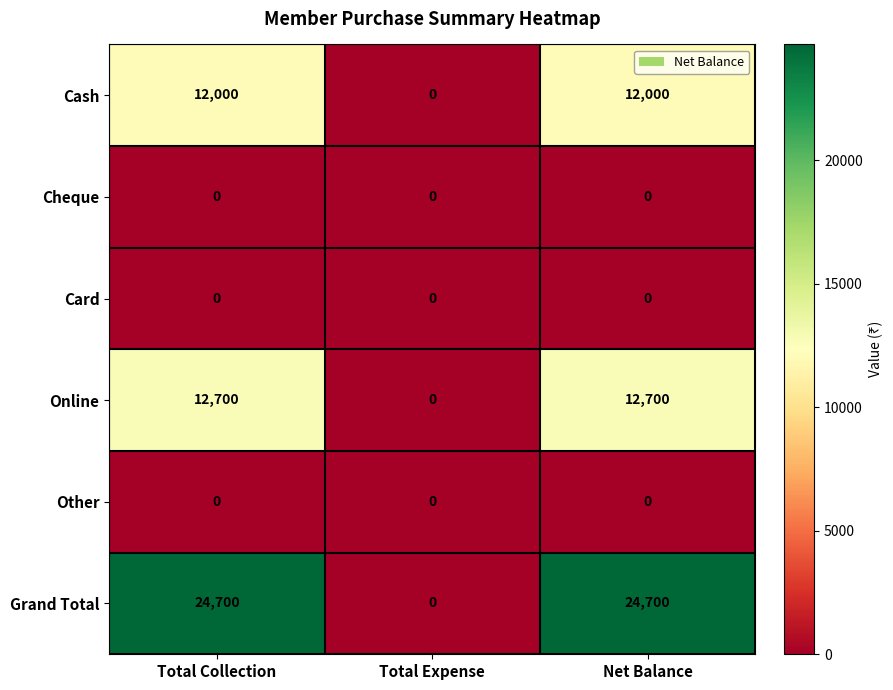

Reading right to left, list all the values displayed in this chart.

Cash: 12000	0	12000
Cheque: 0	0	0
Card: 0	0	0
Online: 12700	0	12700
Other: 0	0	0
Grand Total: 24700	0	24700